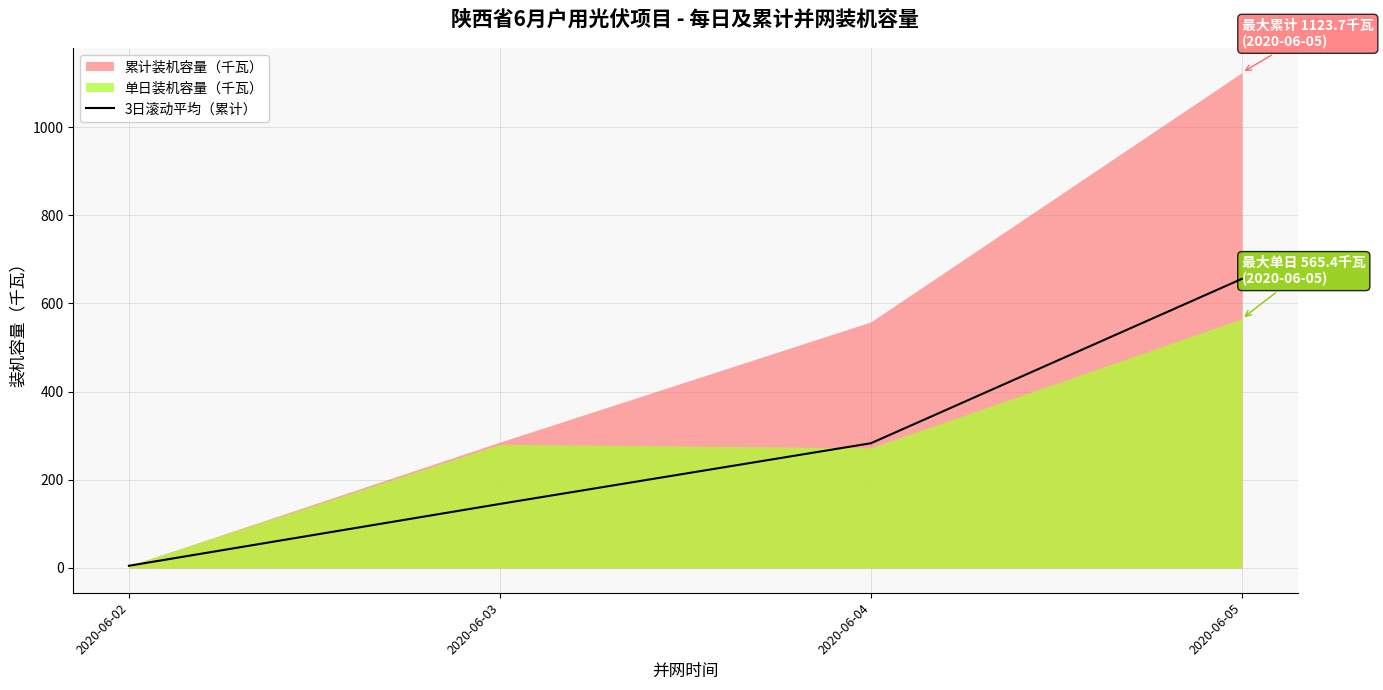

True or false: the data shows 279.4 at 2020-06-05.

False